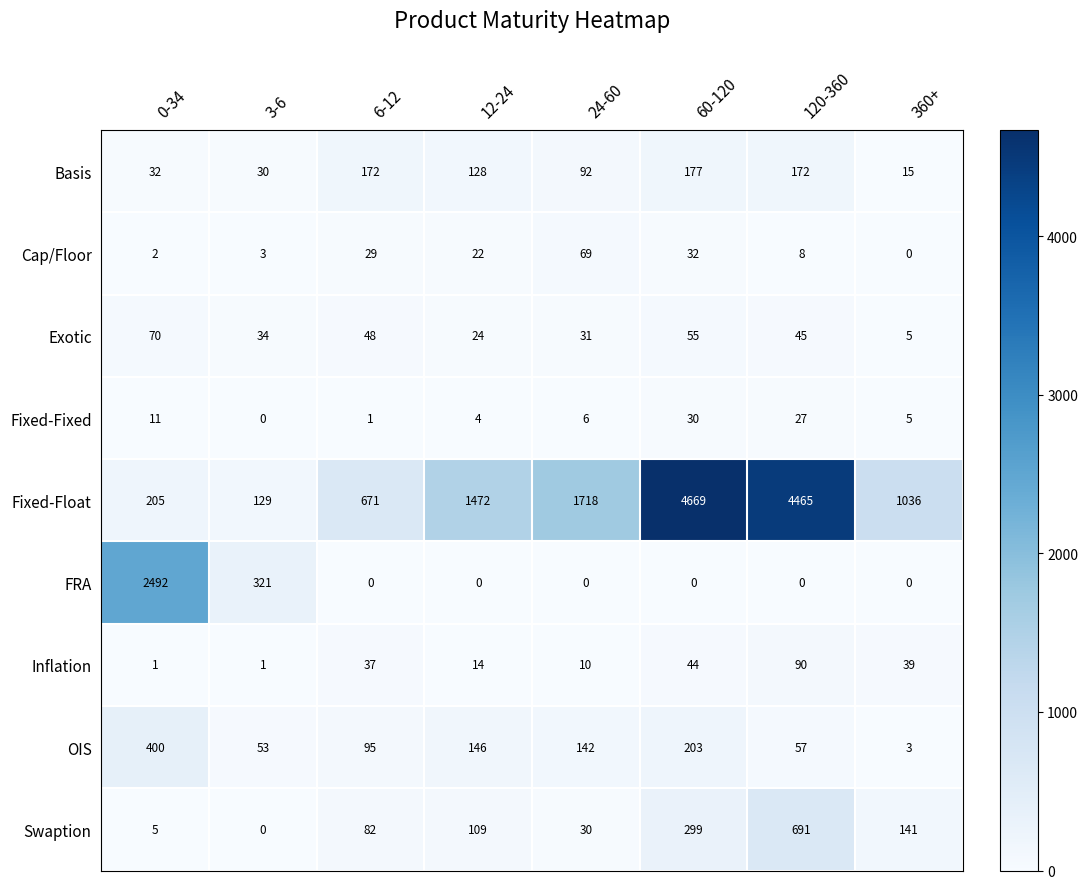

Where does the Fixed-Fixed series first go above 6?

0-34